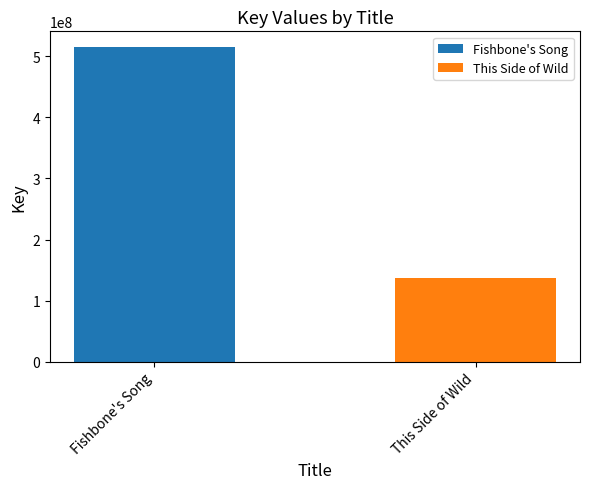

What is the difference between the values at Fishbone's Song and This Side of Wild?

378822043